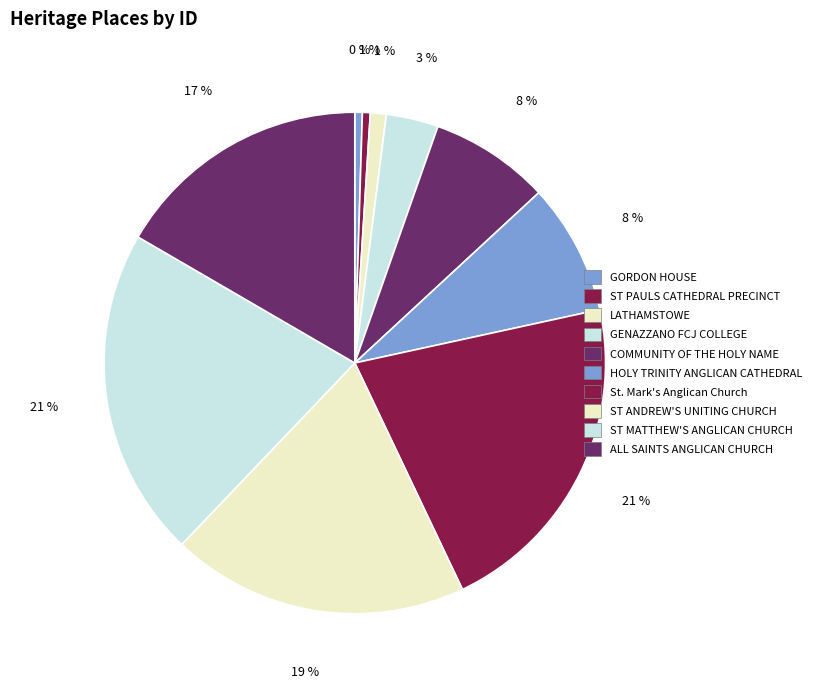

Count the number of slices in the pie.

10